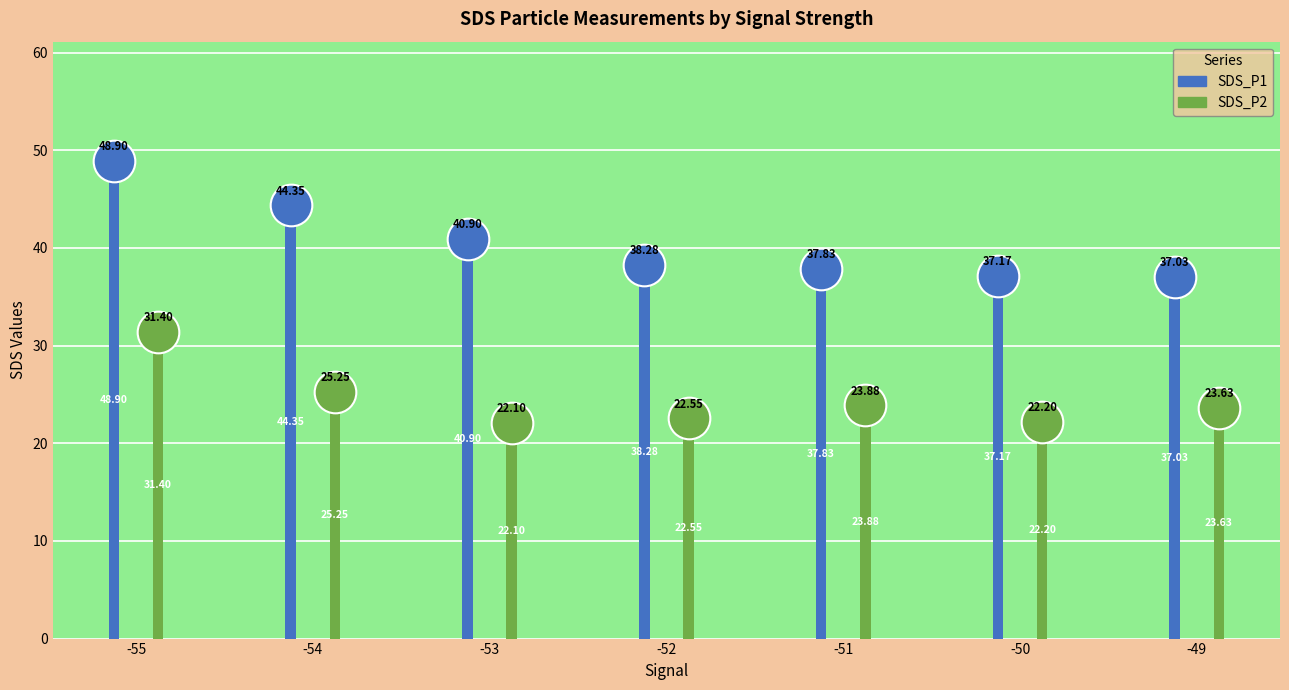

At which category is the sum across all series the highest?

-55